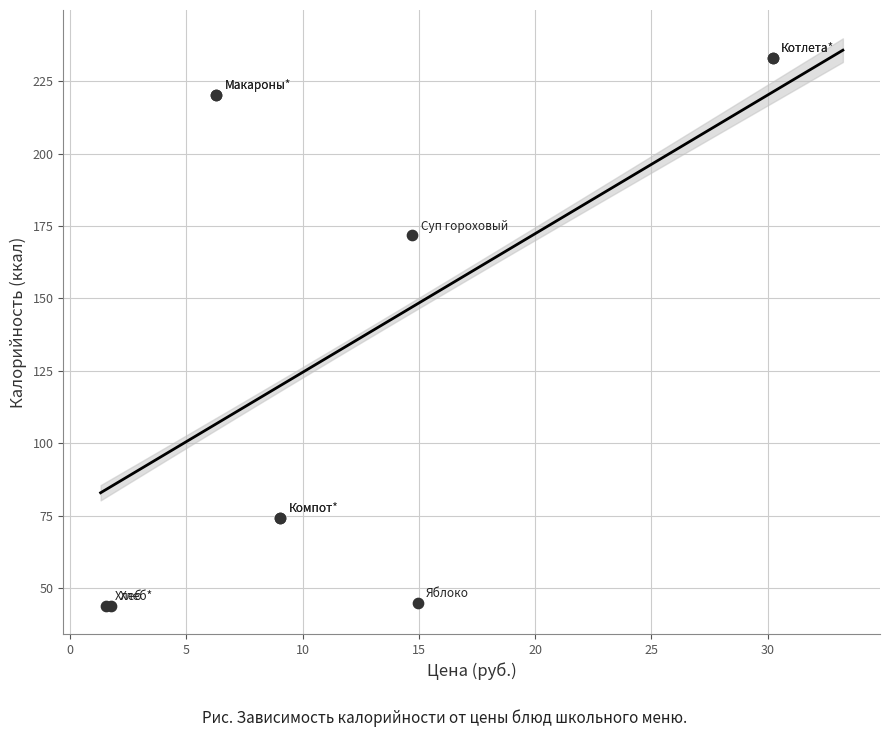

What Y value in the scatter plot is closest to 138?

171.9